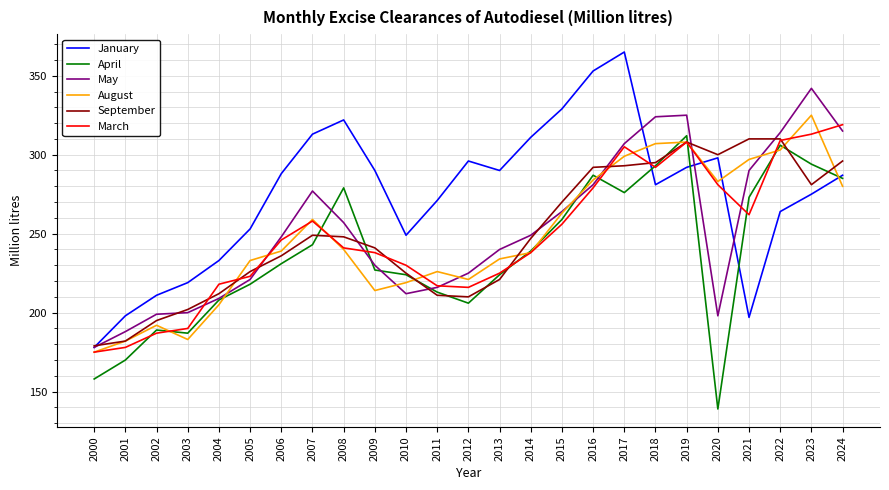

The August series shows 70 at 2018. True or false?

False